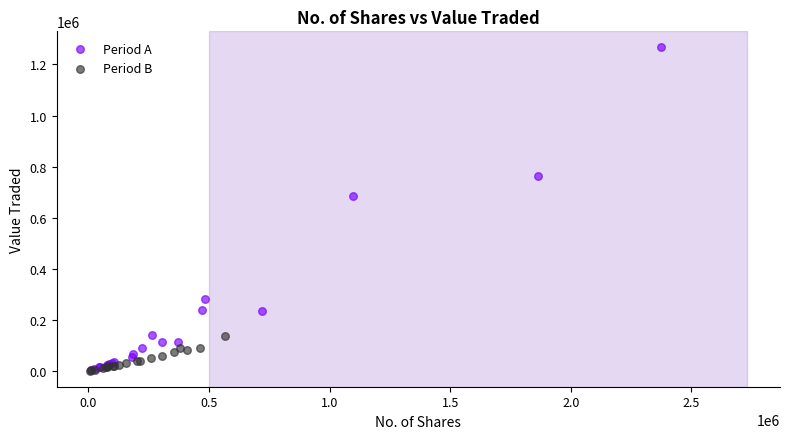

What are all the series names shown in the legend?

Period A, Period B